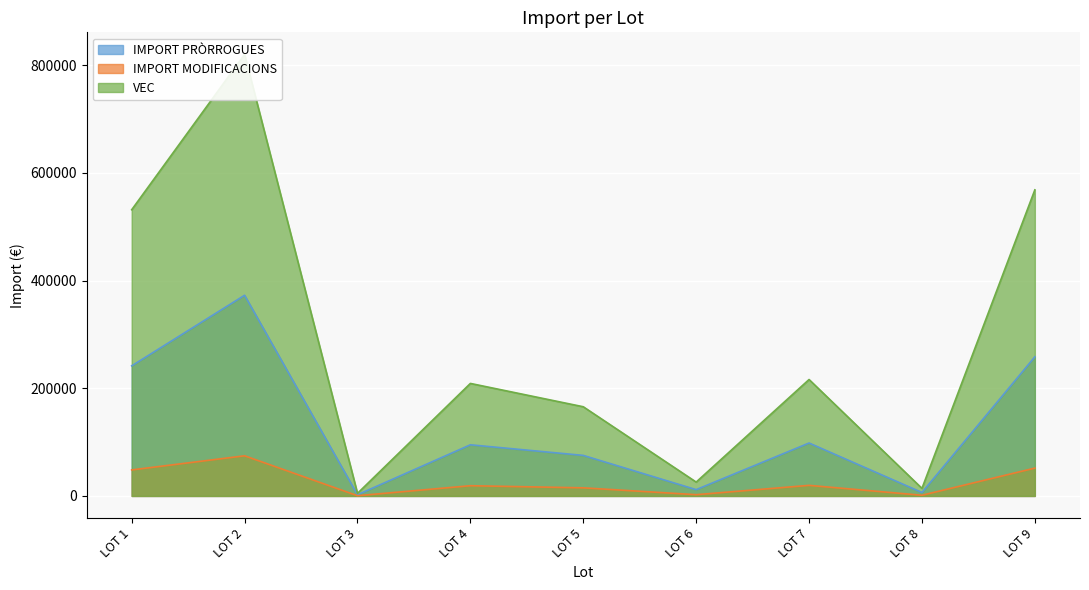

Which series has the largest total across all categories?

VEC